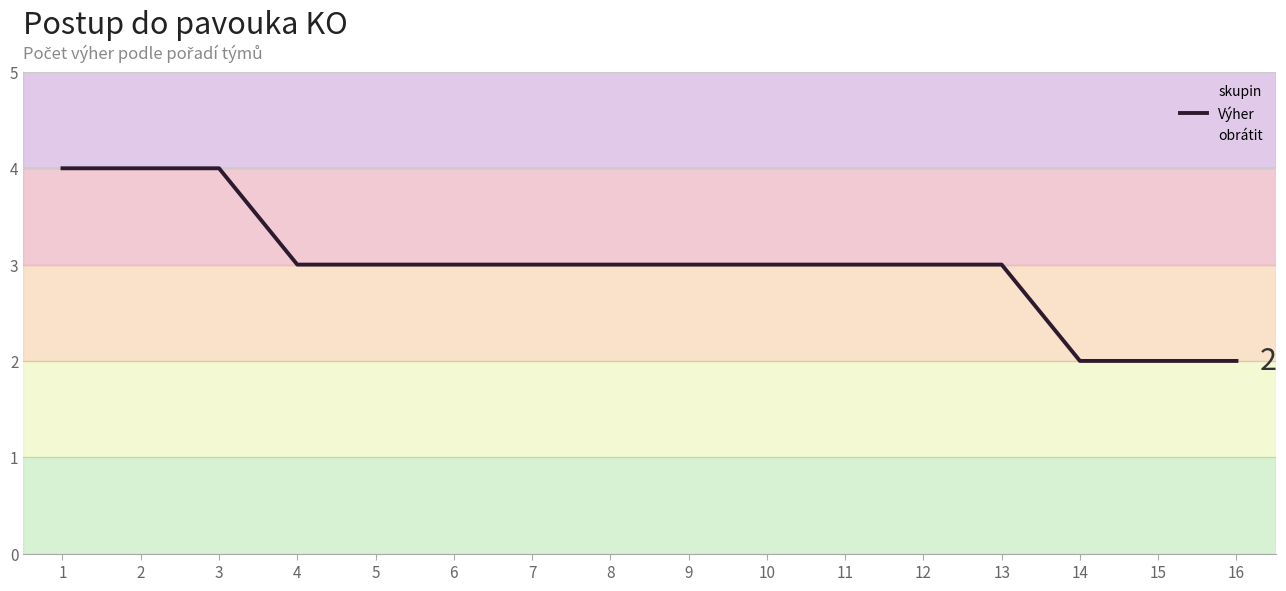

Reading right to left, extract all data points from this chart.

16=2	15=2	14=2	13=3	12=3	11=3	10=3	9=3	8=3	7=3	6=3	5=3	4=3	3=4	2=4	1=4